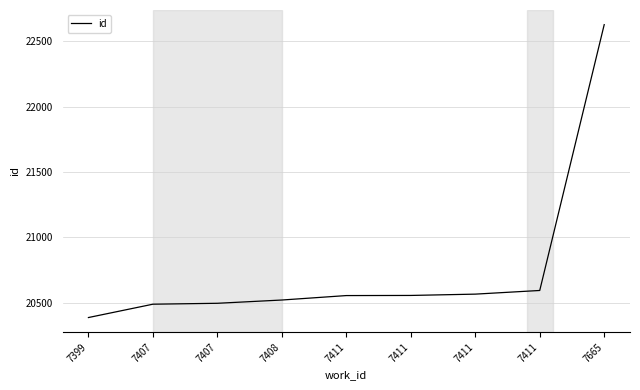

What is the sum of all values?

186791